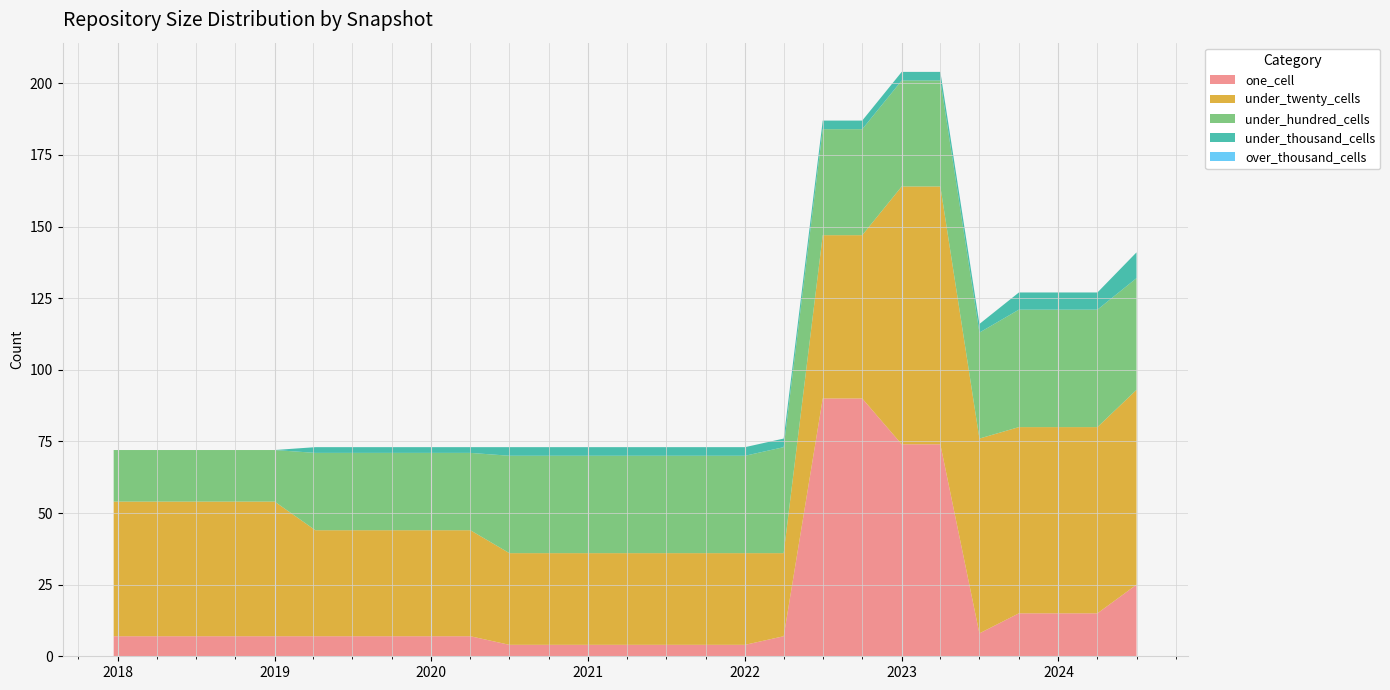

Reading right to left, transcribe all the data shown in this chart.

one_cell: 25	15	15	15	8	74	74	90	90	7	4	4	4	4	4	4	4	7	7	7	7	7	7	7	7	7	7
under_twenty_cells: 68	65	65	65	68	90	90	57	57	29	32	32	32	32	32	32	32	37	37	37	37	37	47	47	47	47	47
under_hundred_cells: 39	41	41	41	37	37	37	37	37	37	34	34	34	34	34	34	34	27	27	27	27	27	18	18	18	18	18
under_thousand_cells: 9	6	6	6	3	3	3	3	3	3	3	3	3	3	3	3	3	2	2	2	2	2	0	0	0	0	0
over_thousand_cells: 0	0	0	0	0	0	0	0	0	0	0	0	0	0	0	0	0	0	0	0	0	0	0	0	0	0	0